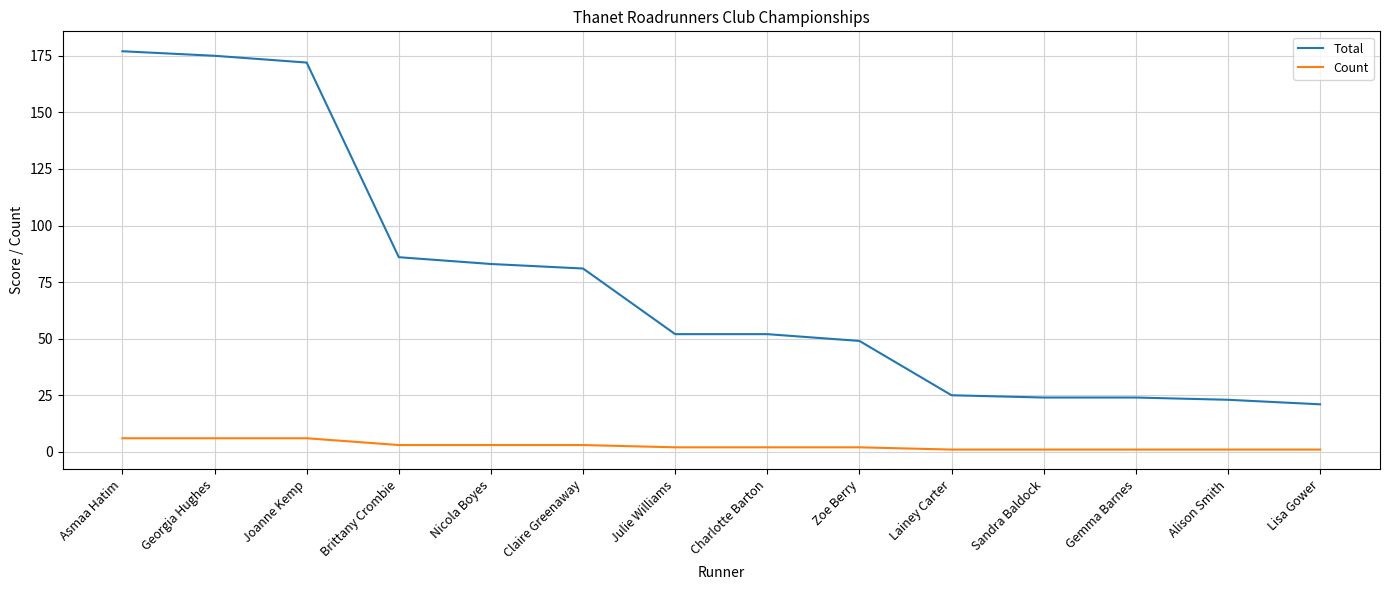

Which series has the largest range (max minus min)?

Total